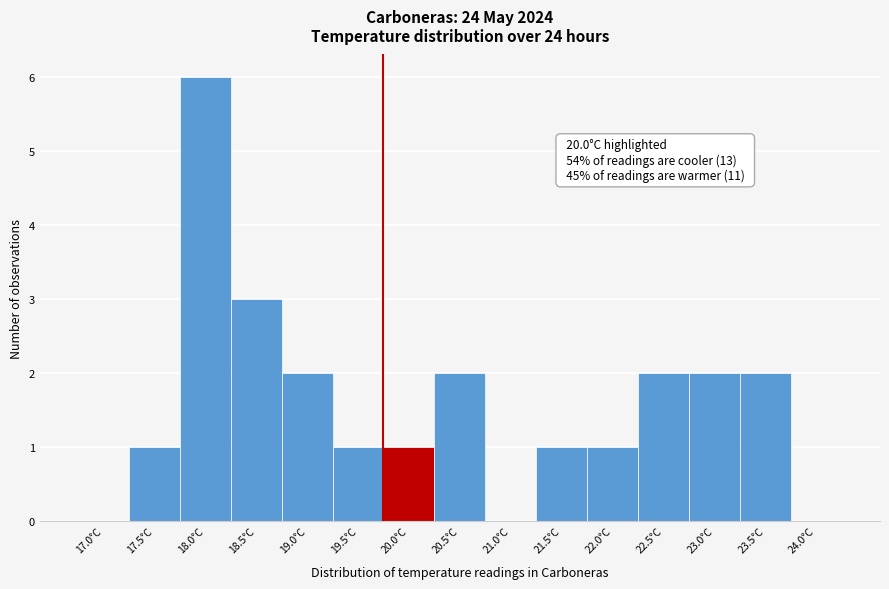

Reading right to left, list all the values displayed in this chart.

24.0°C=0	23.5°C=2	23.0°C=2	22.5°C=2	22.0°C=1	21.5°C=1	21.0°C=0	20.5°C=2	20.0°C=1	19.5°C=1	19.0°C=2	18.5°C=3	18.0°C=6	17.5°C=1	17.0°C=0